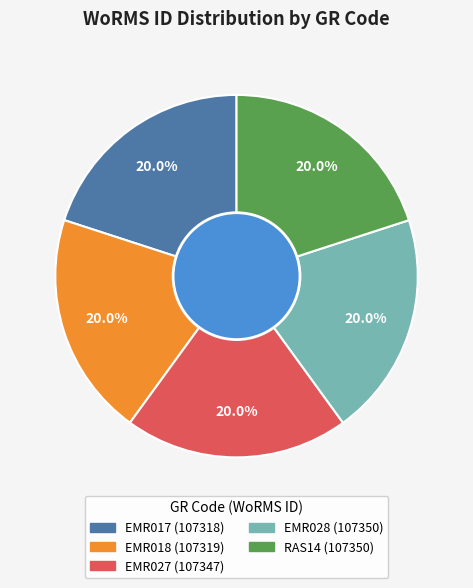

How many slices are in this pie chart?

5